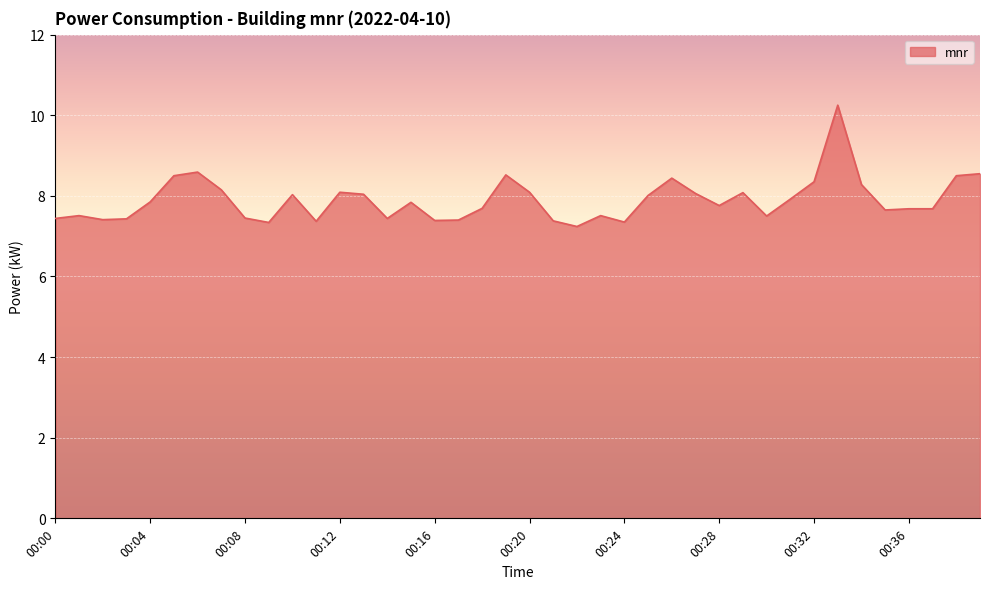

Count the number of data series in this chart.

1